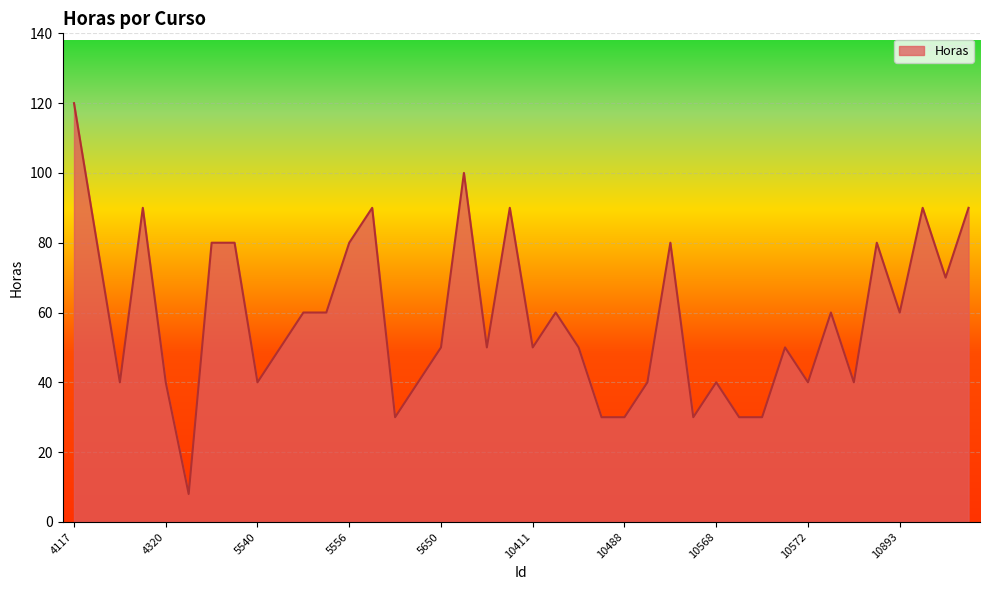

What is the difference between the maximum and minimum values?

112